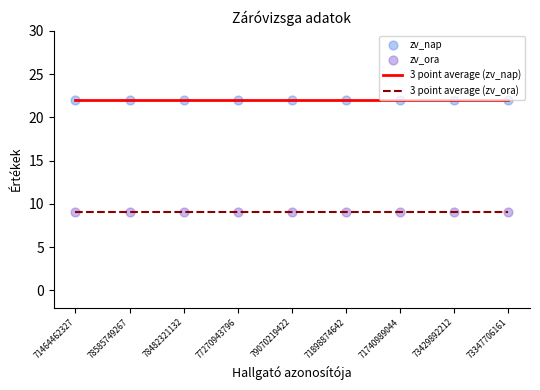

At how many categories does at least one series exceed 9?

9